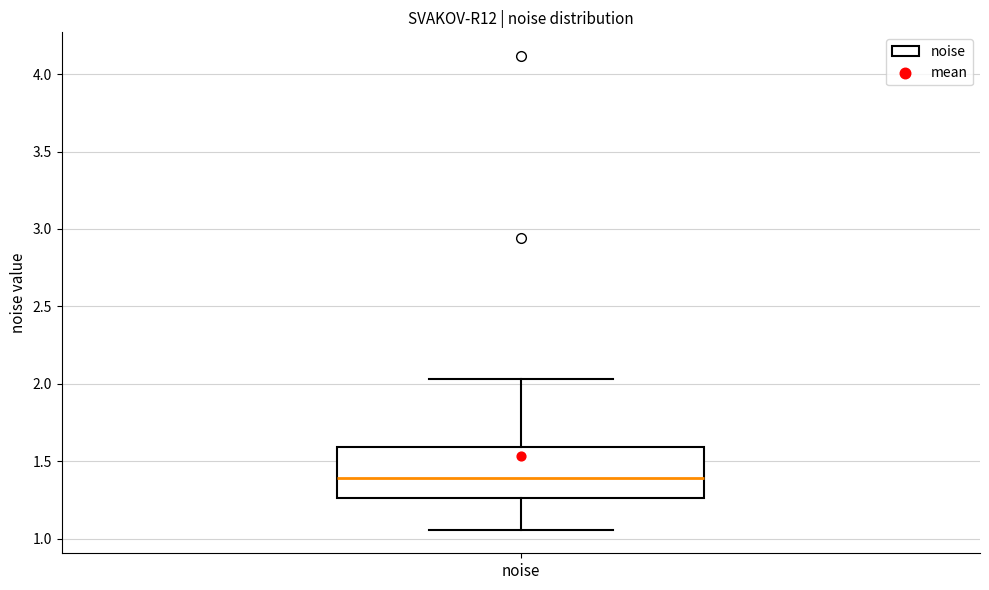

Where does the upper whisker of the box for noise end on the y-axis? The values are not printed on the chart, so give them approximately, as read against the axis.

2.05